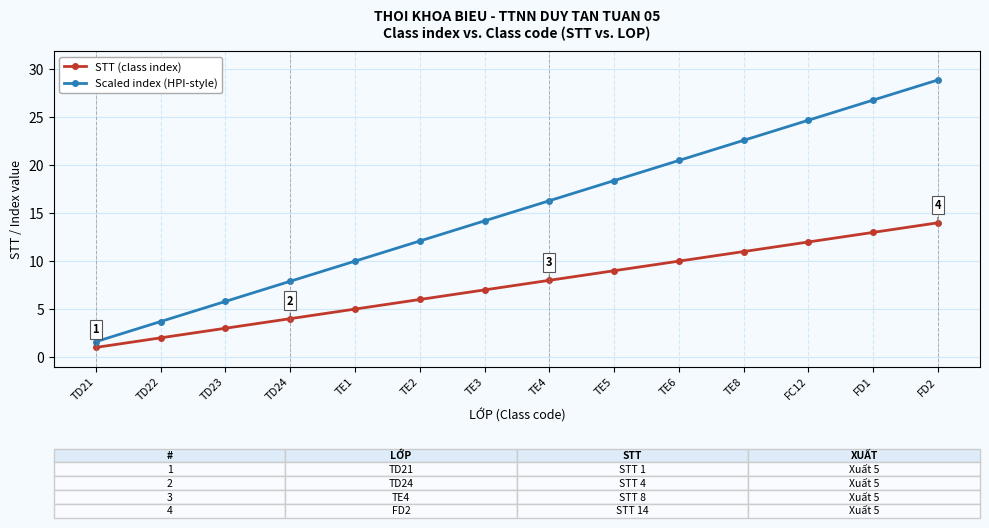

Reading left to right, list all the values displayed in this chart.

STT (class index): TD21=1.0	TD22=2.0	TD23=3.0	TD24=4.0	TE1=5.0	TE2=6.0	TE3=7.0	TE4=8.0	TE5=9.0	TE6=10.0	TE8=11.0	FC12=12.0	FD1=13.0	FD2=14.0
Scaled index (HPI-style): TD21=1.6	TD22=3.7	TD23=5.8	TD24=7.9	TE1=10.0	TE2=12.1	TE3=14.2	TE4=16.3	TE5=18.4	TE6=20.5	TE8=22.6	FC12=24.7	FD1=26.8	FD2=28.9